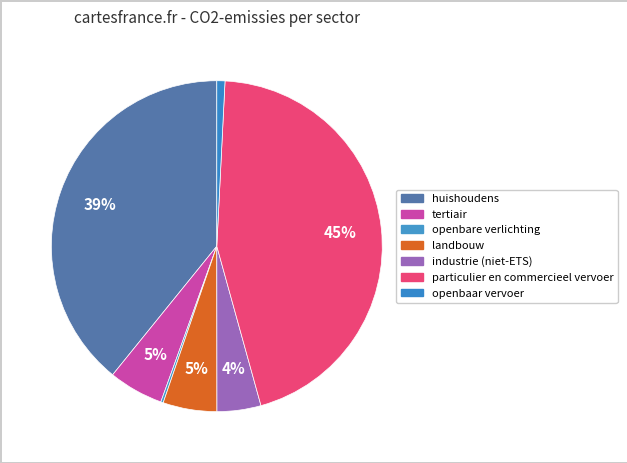

Combined, do particulier en commercieel vervoer and huishoudens account for over 50%?

Yes